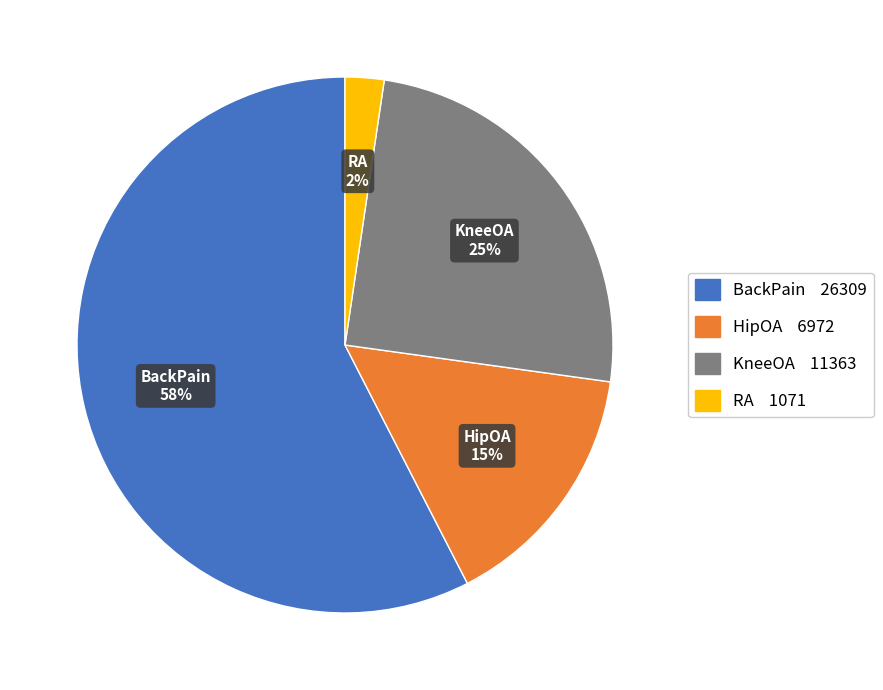

To the nearest percent, what is the difference between the HipOA and RA slice percentages?

13%